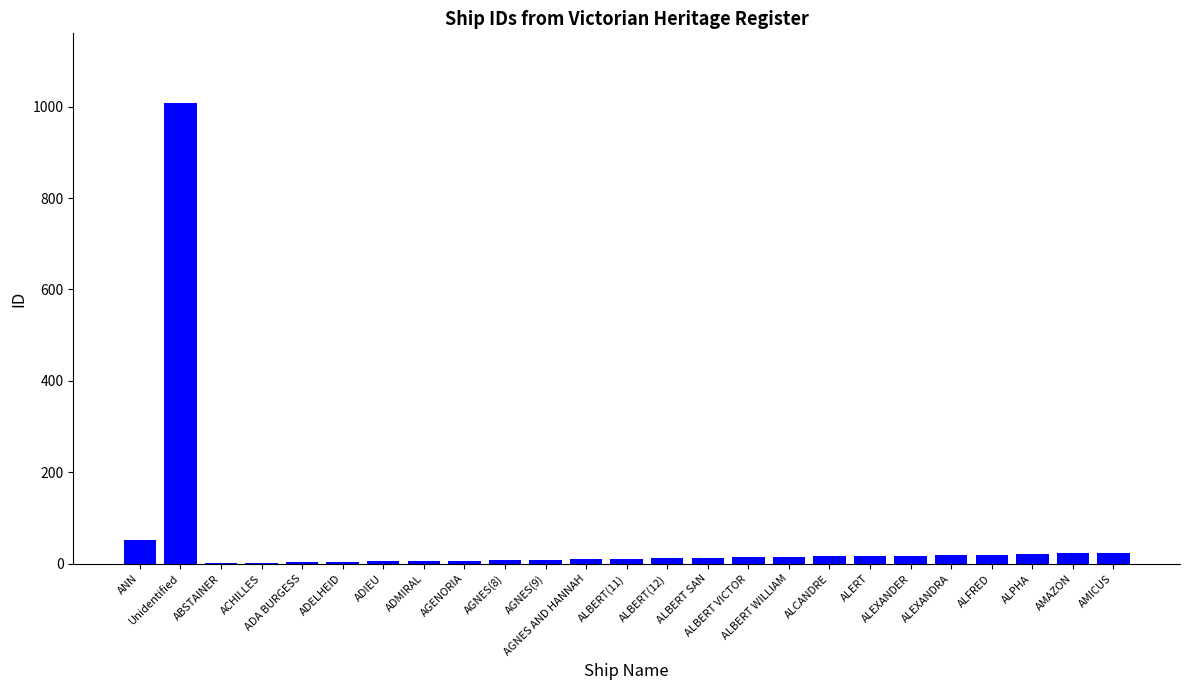

What is the sum of all values?

1339